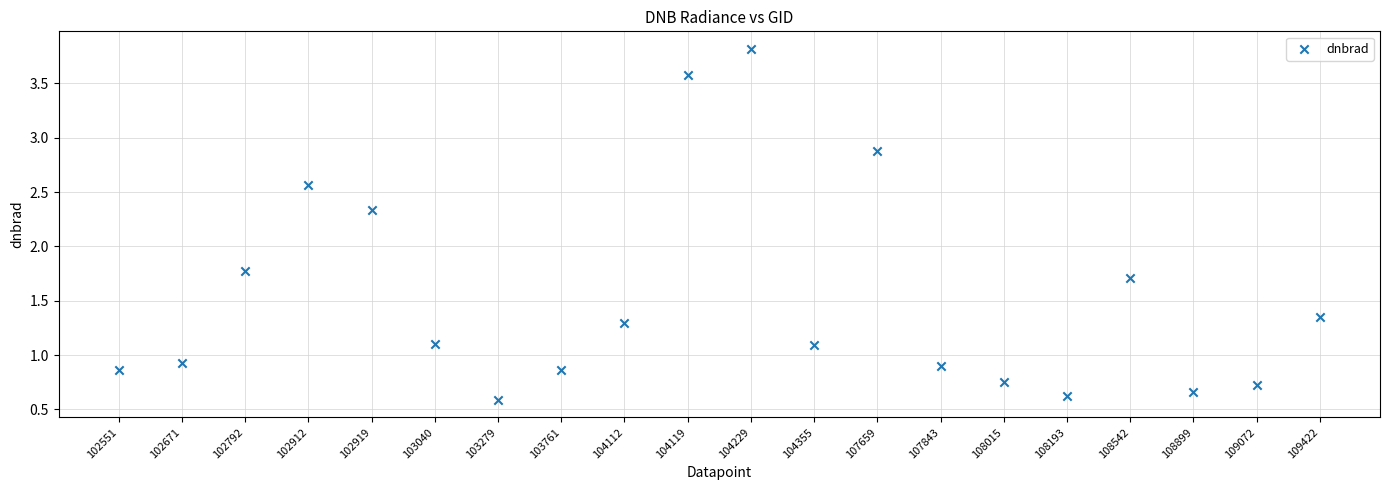

What is the range of Y values (max minus min)?

3.2